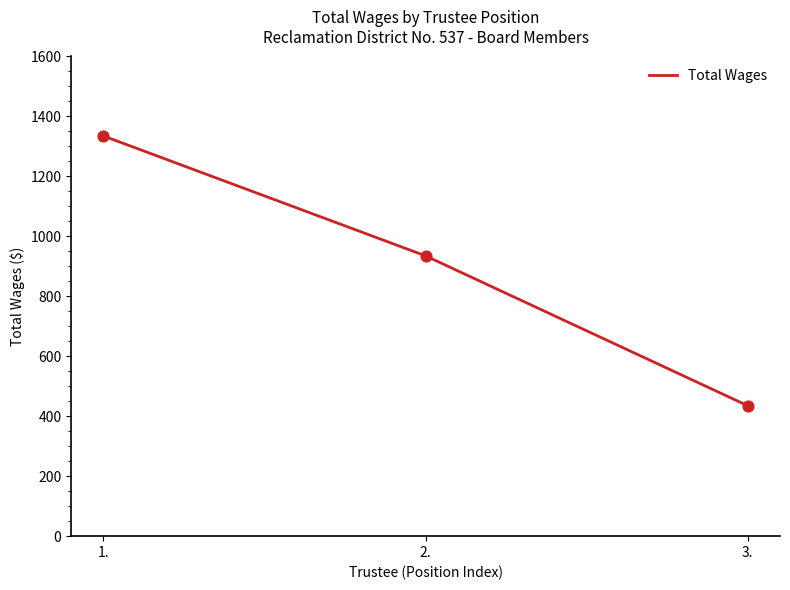

What is the ratio of the value at 1. to the value at 3.?

3.1